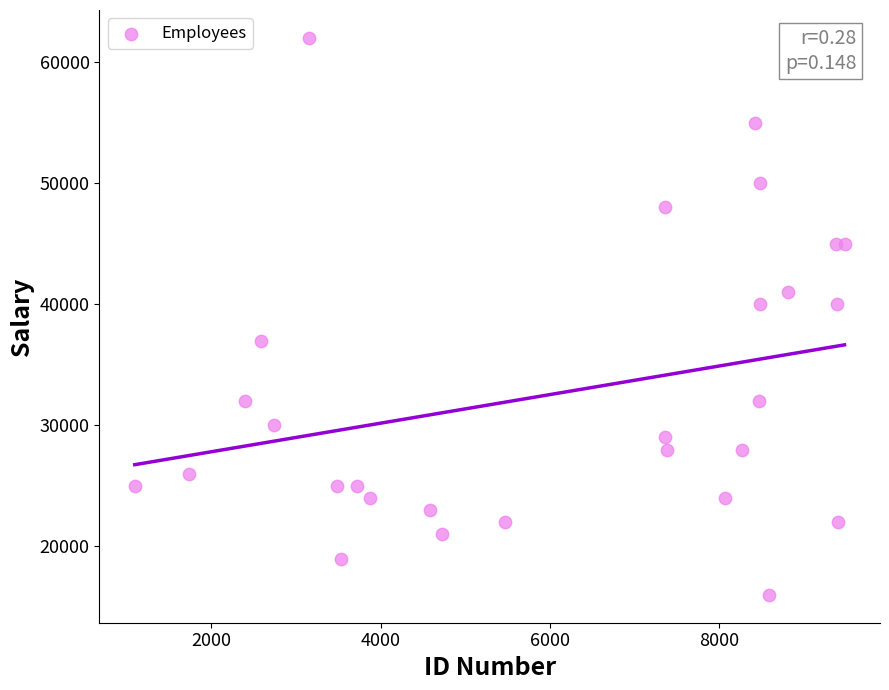

What is the range of X values (max minus min)?

8394